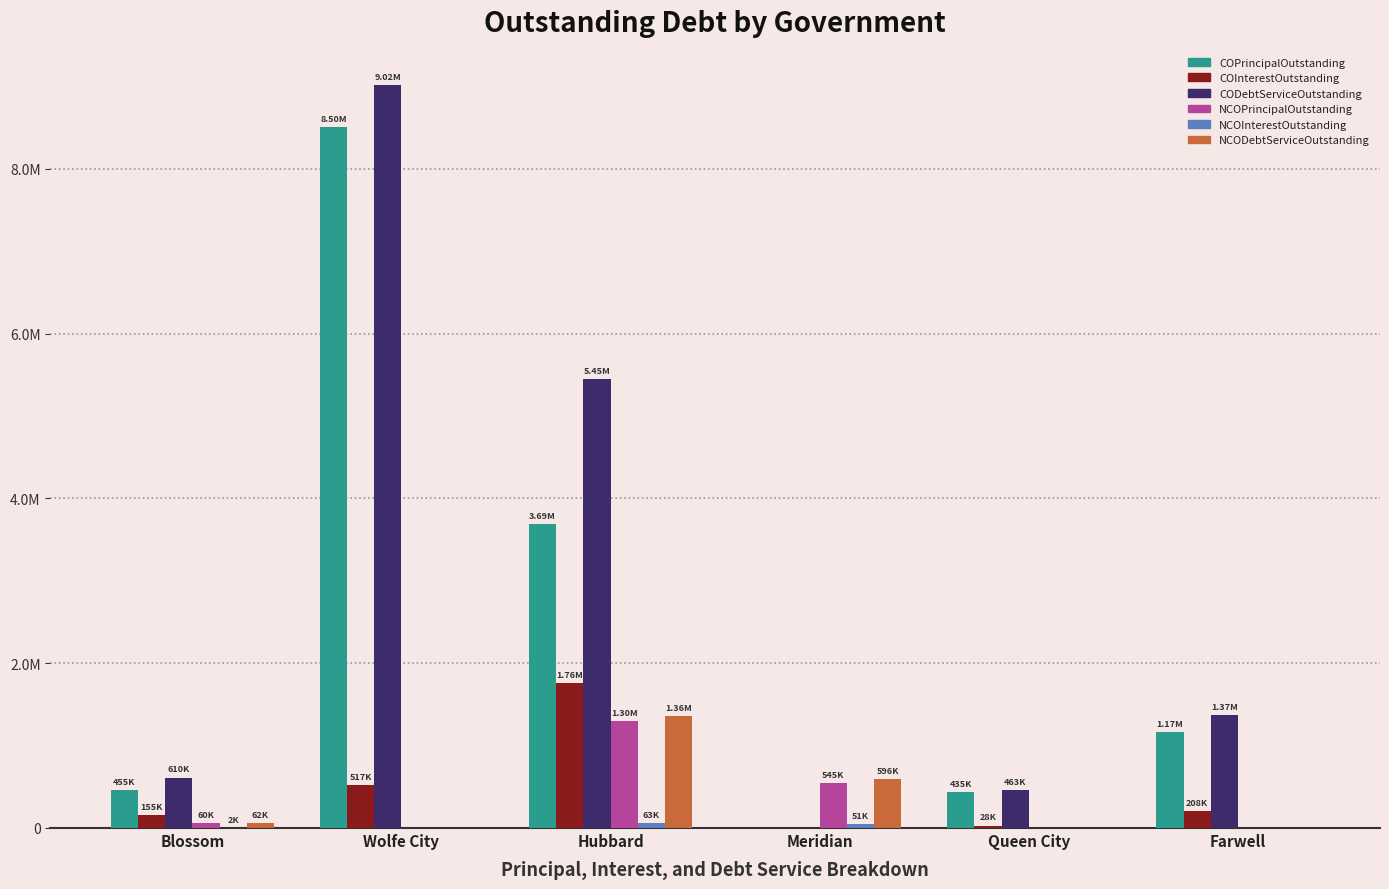

What position from the right is Hubbard?

4